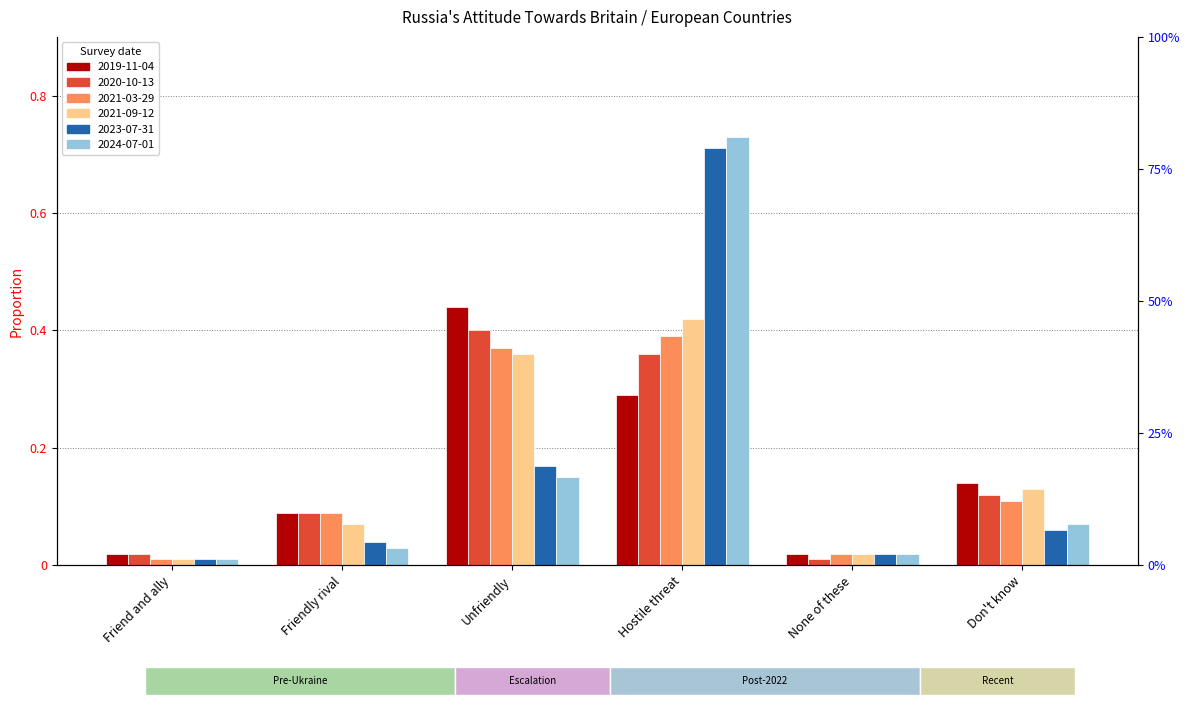

At Hostile threat, list the series in order from smallest to largest.

2019-11-04, 2020-10-13, 2021-03-29, 2021-09-12, 2023-07-31, 2024-07-01